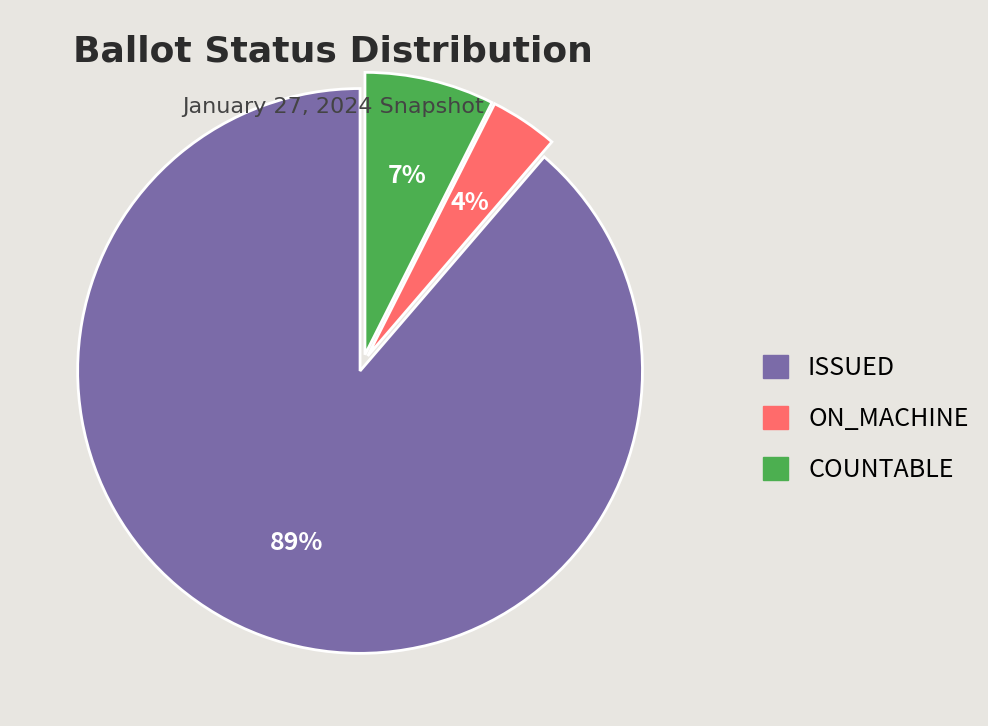

Does any single category account for the majority?

Yes